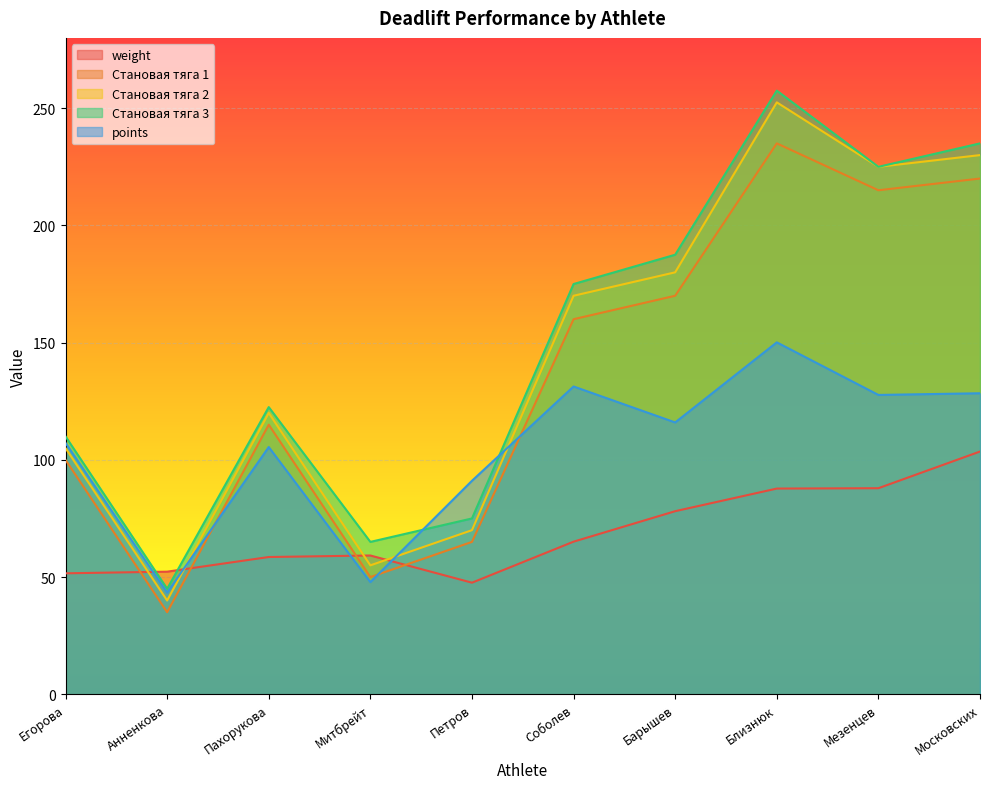

What are all the series names shown in the legend?

weight, Становая тяга 1, Становая тяга 2, Становая тяга 3, points